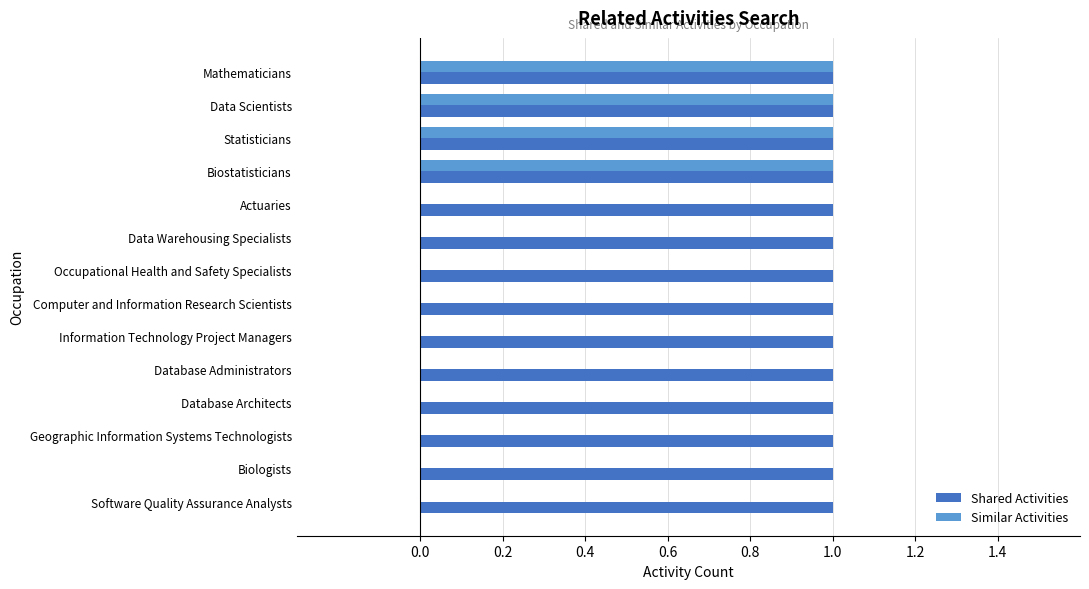

The value of Similar Activities at Biologists is 0. True or false?

True